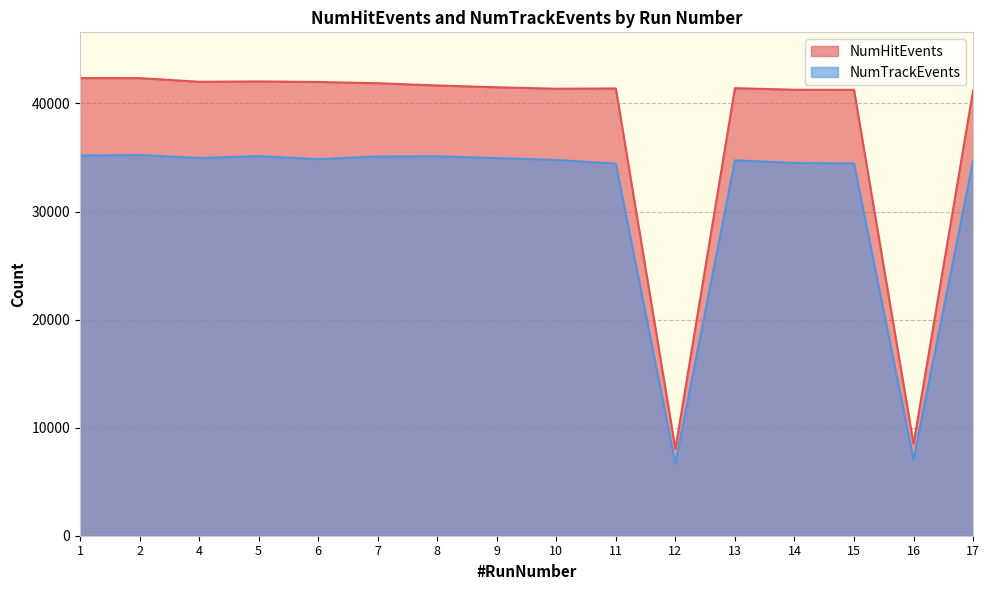

In NumTrackEvents, how many points are lower than both neighbors (excluding endpoints)?

4